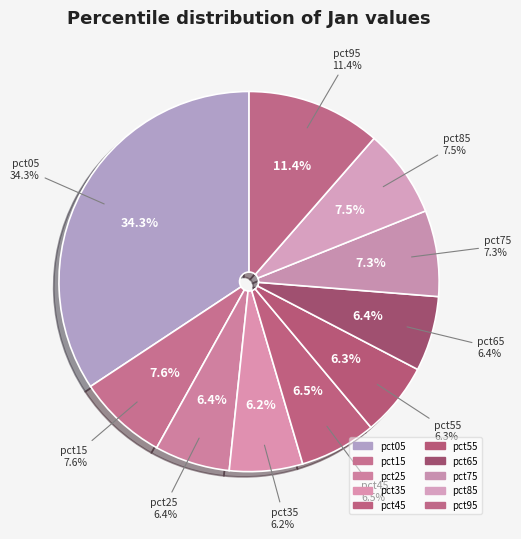

To the nearest percent, what percentage of the pie is pct75?

7%